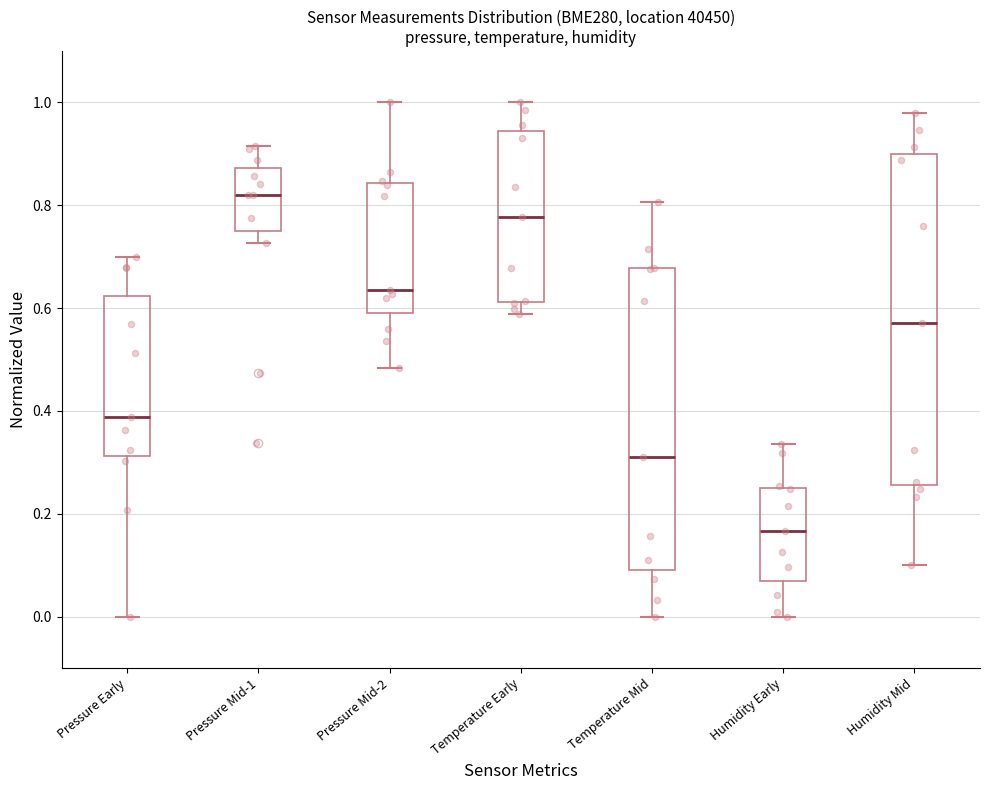

Reading left to right, transcribe this box plot: for each box, give where its median line is, the range the box spans, and where its two whiskers end, as read against the y-axis. The values are not printed on the chart, so give them approximately, as read against the axis.

Pressure Early: median 0.38, box 0.32 to 0.62, whiskers 0.00 to 0.70
Pressure Mid-1: median 0.82, box 0.76 to 0.88, whiskers 0.72 to 0.92
Pressure Mid-2: median 0.64, box 0.58 to 0.84, whiskers 0.48 to 1.00
Temperature Early: median 0.78, box 0.62 to 0.94, whiskers 0.58 to 1.00
Temperature Mid: median 0.32, box 0.10 to 0.68, whiskers 0.00 to 0.80
Humidity Early: median 0.16, box 0.06 to 0.26, whiskers 0.00 to 0.34
Humidity Mid: median 0.58, box 0.26 to 0.90, whiskers 0.10 to 0.98